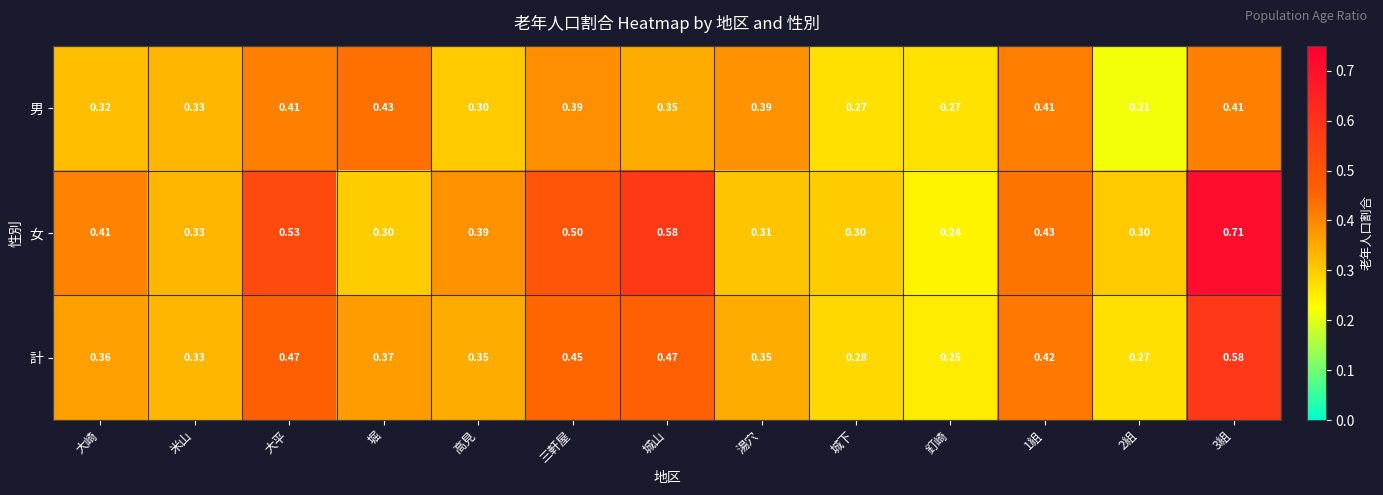

Which series has the largest total across all categories?

女